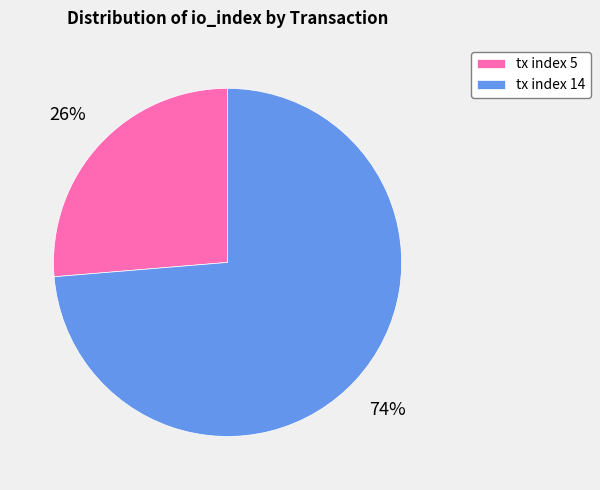

Which category has the smallest portion of the pie?

tx index 5